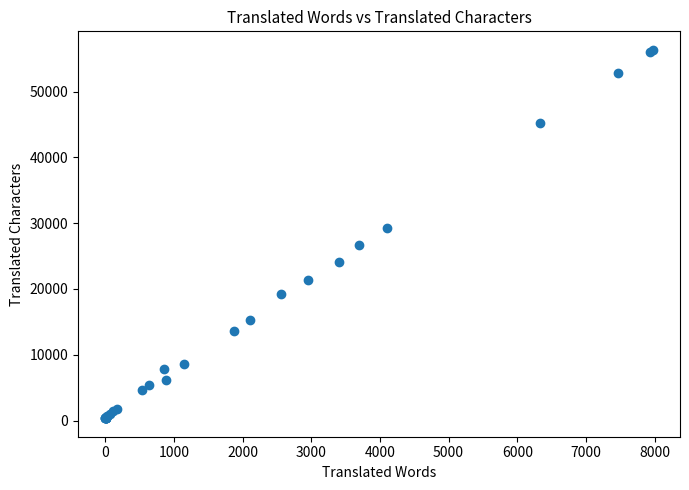

What Y value in the scatter plot is closest to 28352?

29221